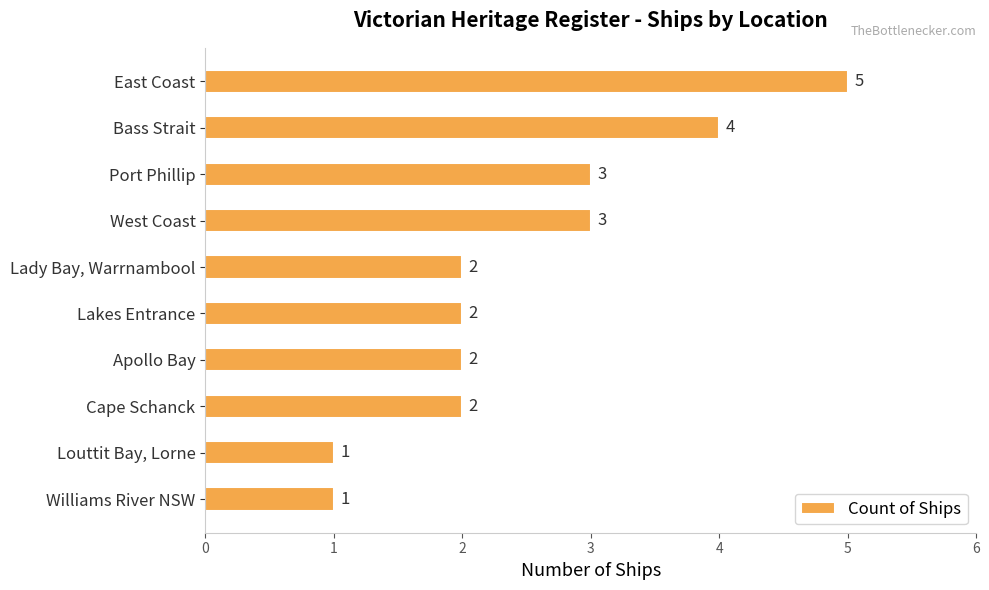

What is the change in value from East Coast to Apollo Bay?

-3